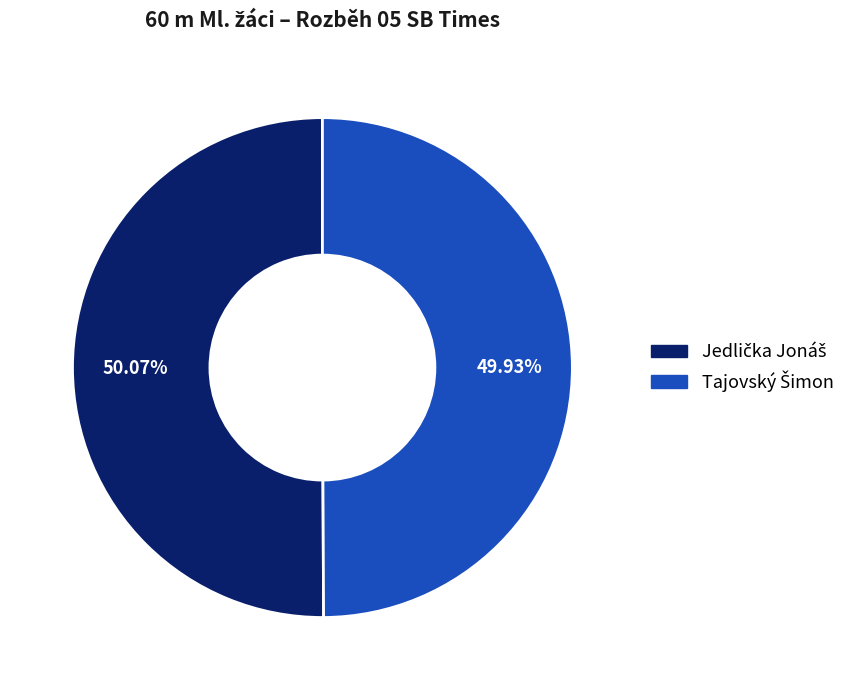

Count the number of slices in the pie.

2